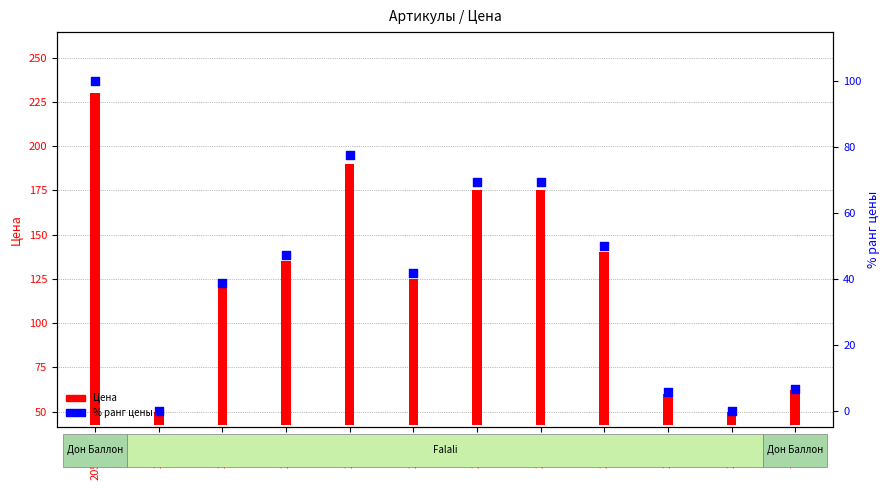

Which series contains the lowest Y value?

% ранг цены